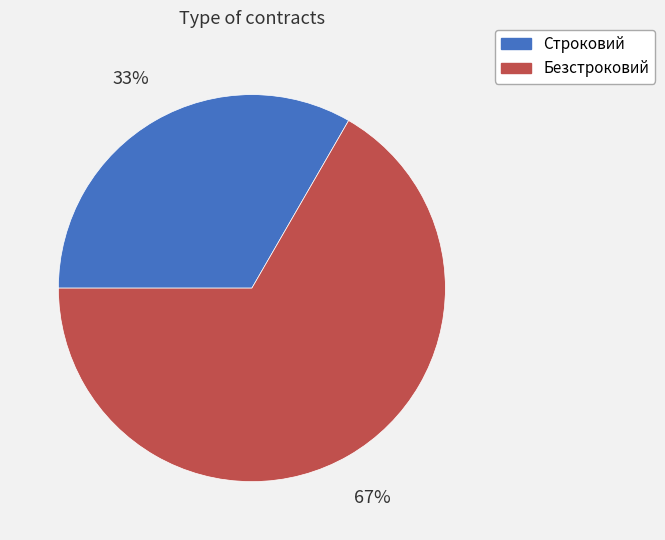

Which slice is the largest?

Безстроковий